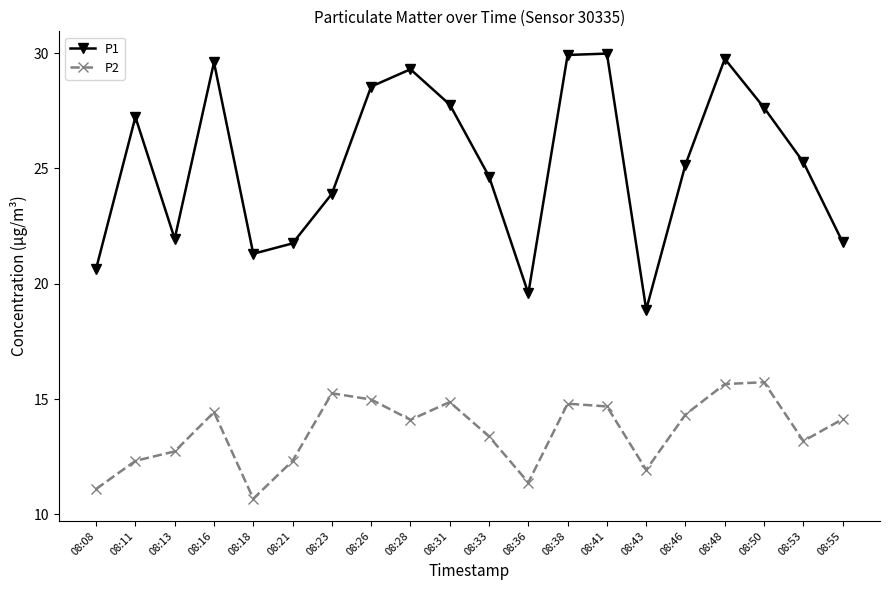

Between 08:08 and 08:28, which series saw the biggest shift?

P1